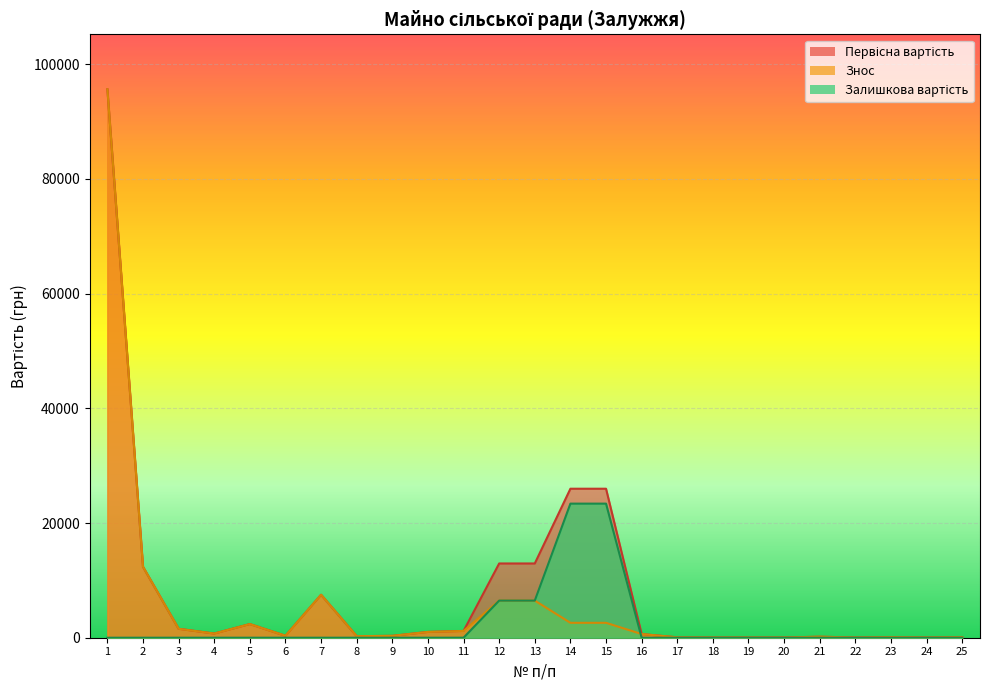

What is the difference between the maximum and minimum values in the Знос series?

95621